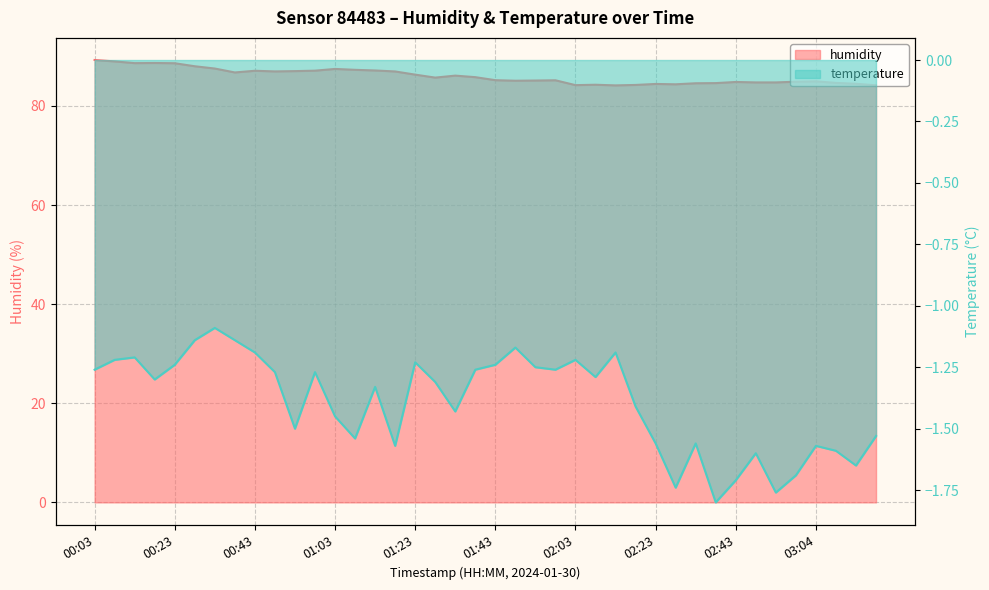

What is the total value across all series at 03:09?

83.1